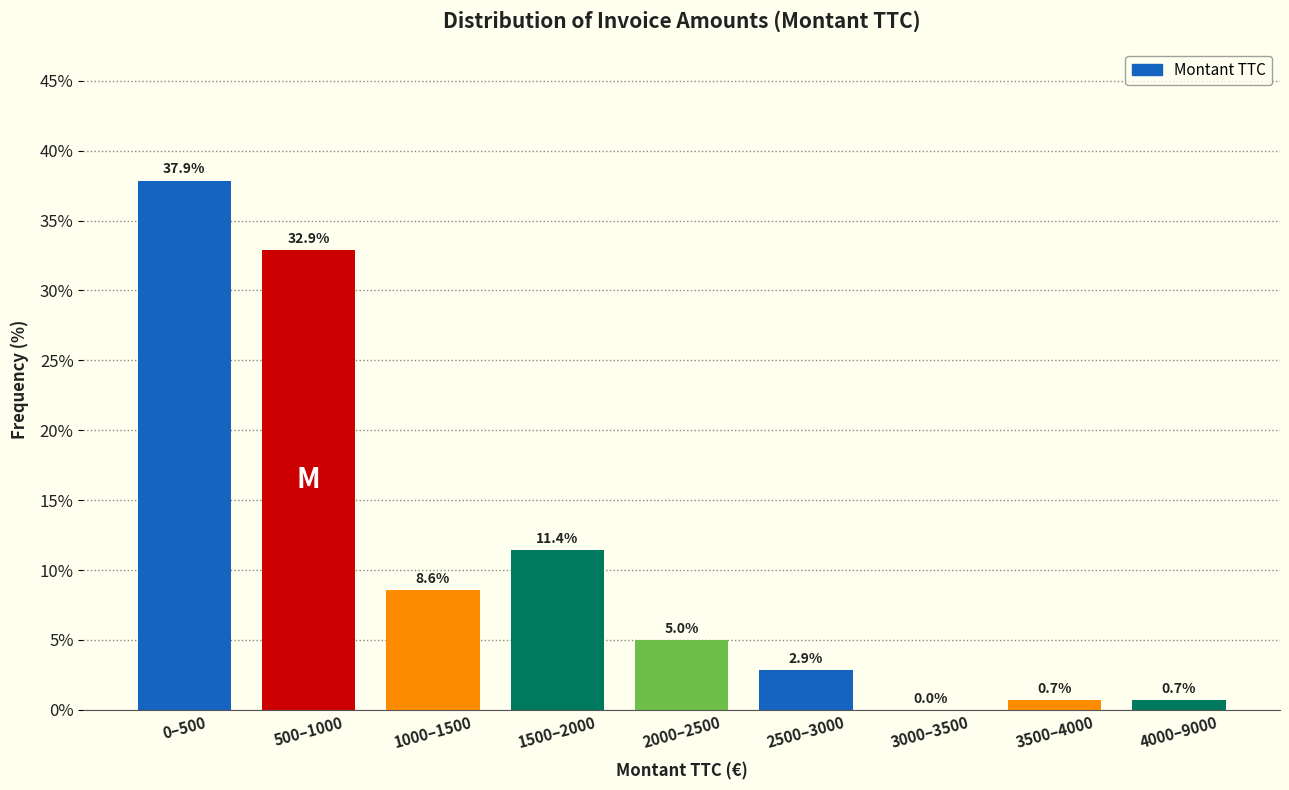

Reading right to left, what are all the values shown in this chart?

4000–9000=0.7	3500–4000=0.7	3000–3500=0.0	2500–3000=2.9	2000–2500=5.0	1500–2000=11.4	1000–1500=8.6	500–1000=32.9	0–500=37.9